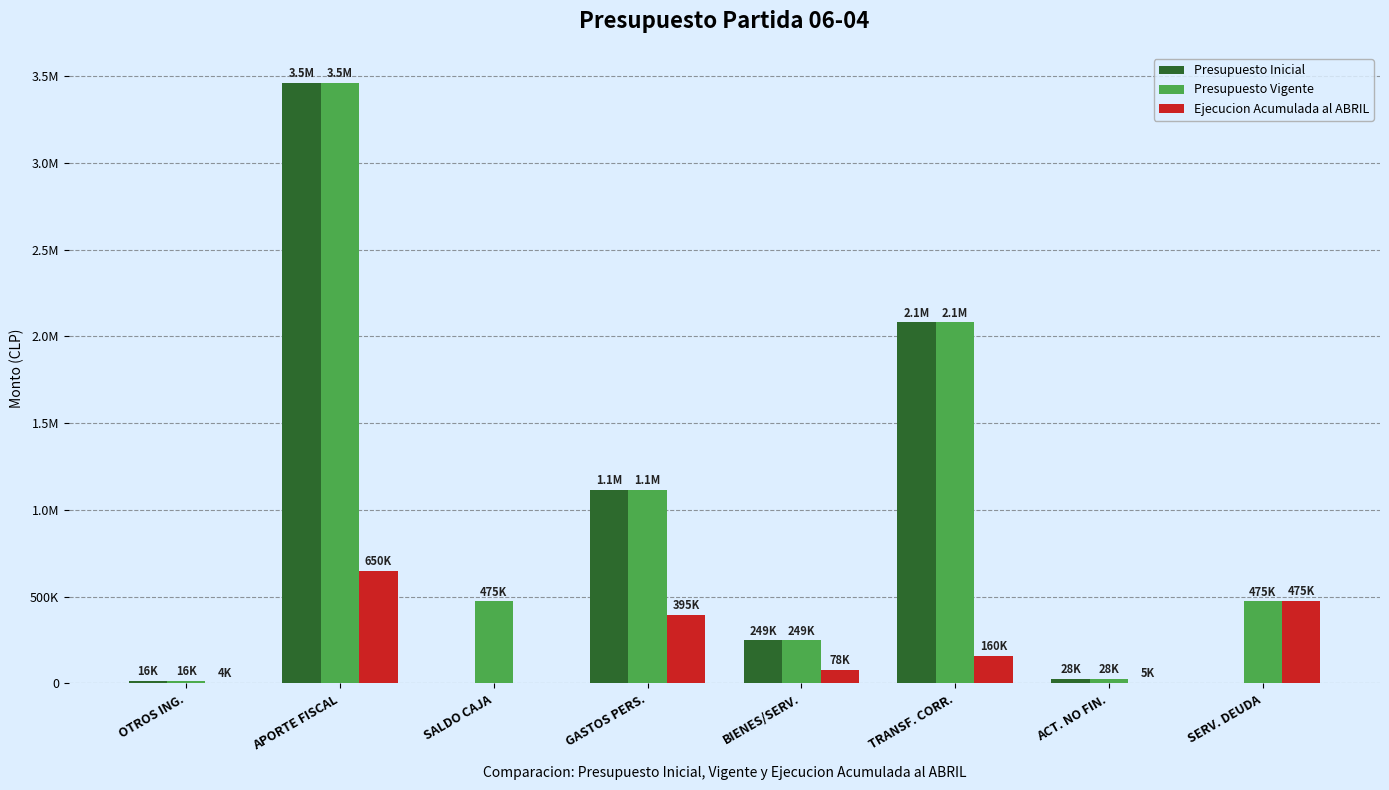

What is the total value across all series at SALDO CAJA?

474567